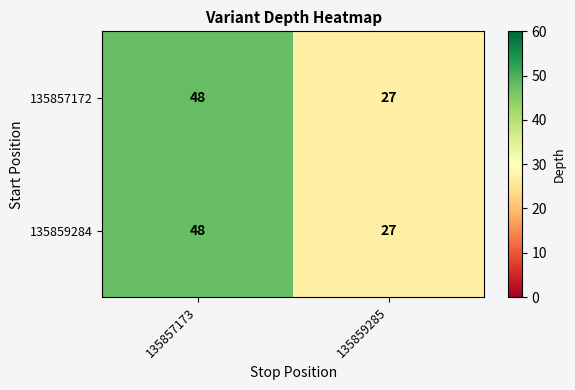

At how many categories does at least one series exceed 38?

1